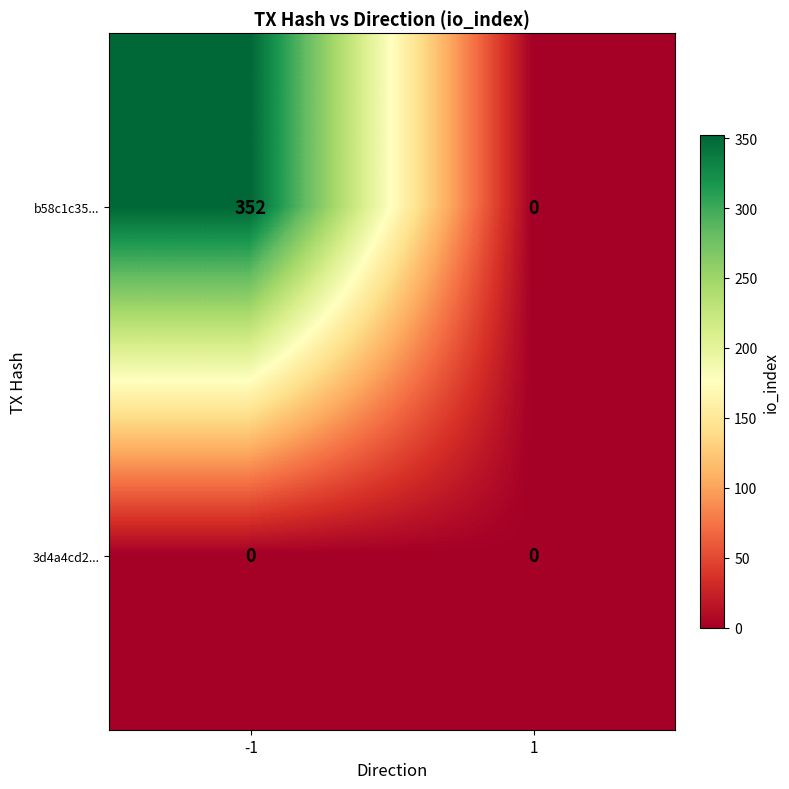

At -1, list the series in order from smallest to largest.

3d4a4cd2..., b58c1c35...